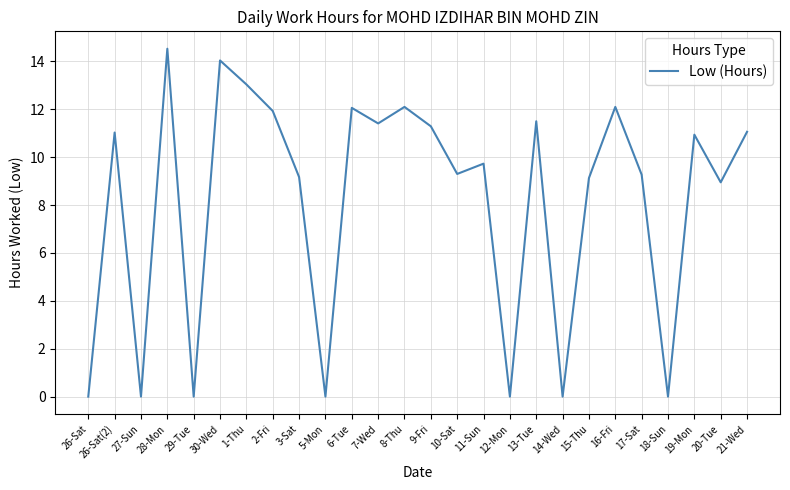

What position from the left is 20-Tue?

25